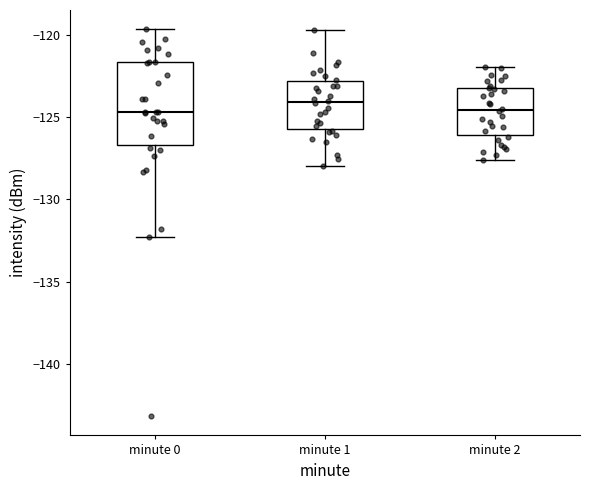

Comparing the boxes themselves (not the whiskers), which one is the tallest?

minute 0